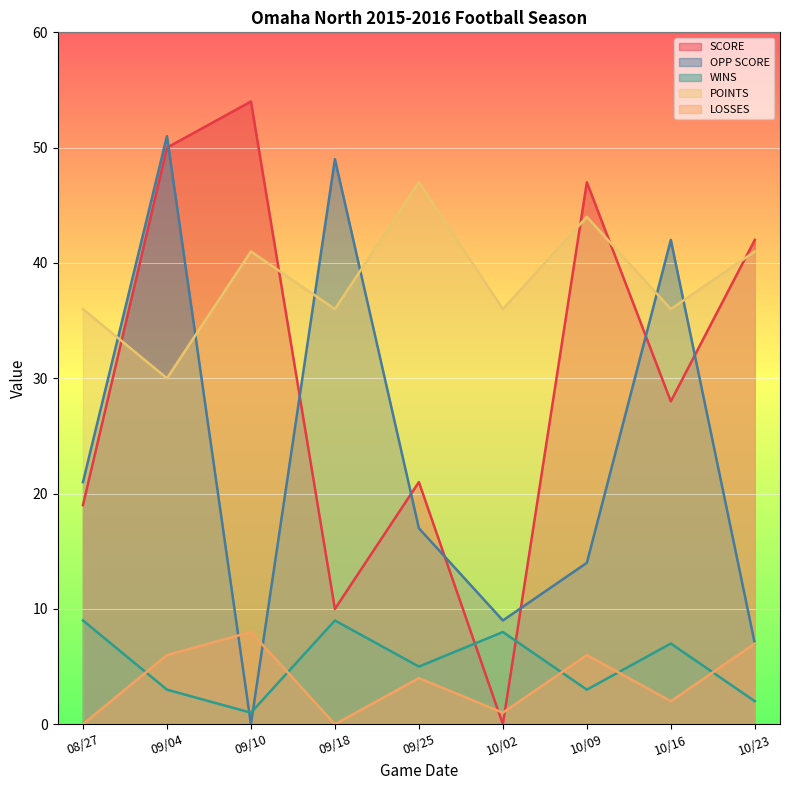

Which series changed the most between 09/10 and 09/18?

OPP SCORE